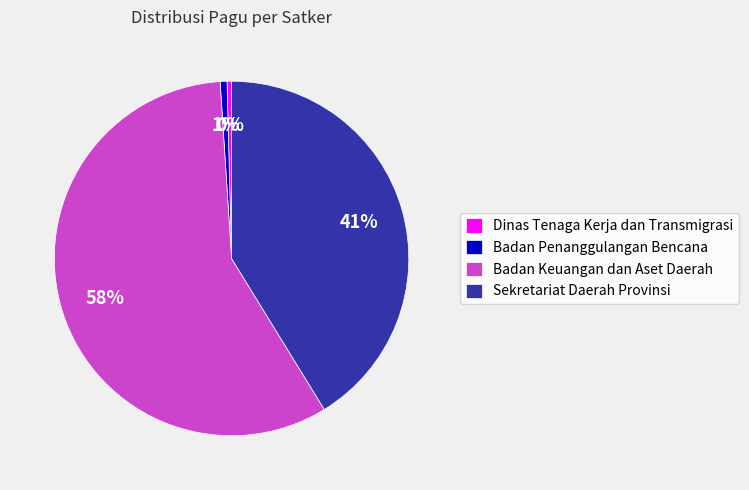

Between Badan Penanggulangan Bencana and Sekretariat Daerah Provinsi, which is larger?

Sekretariat Daerah Provinsi